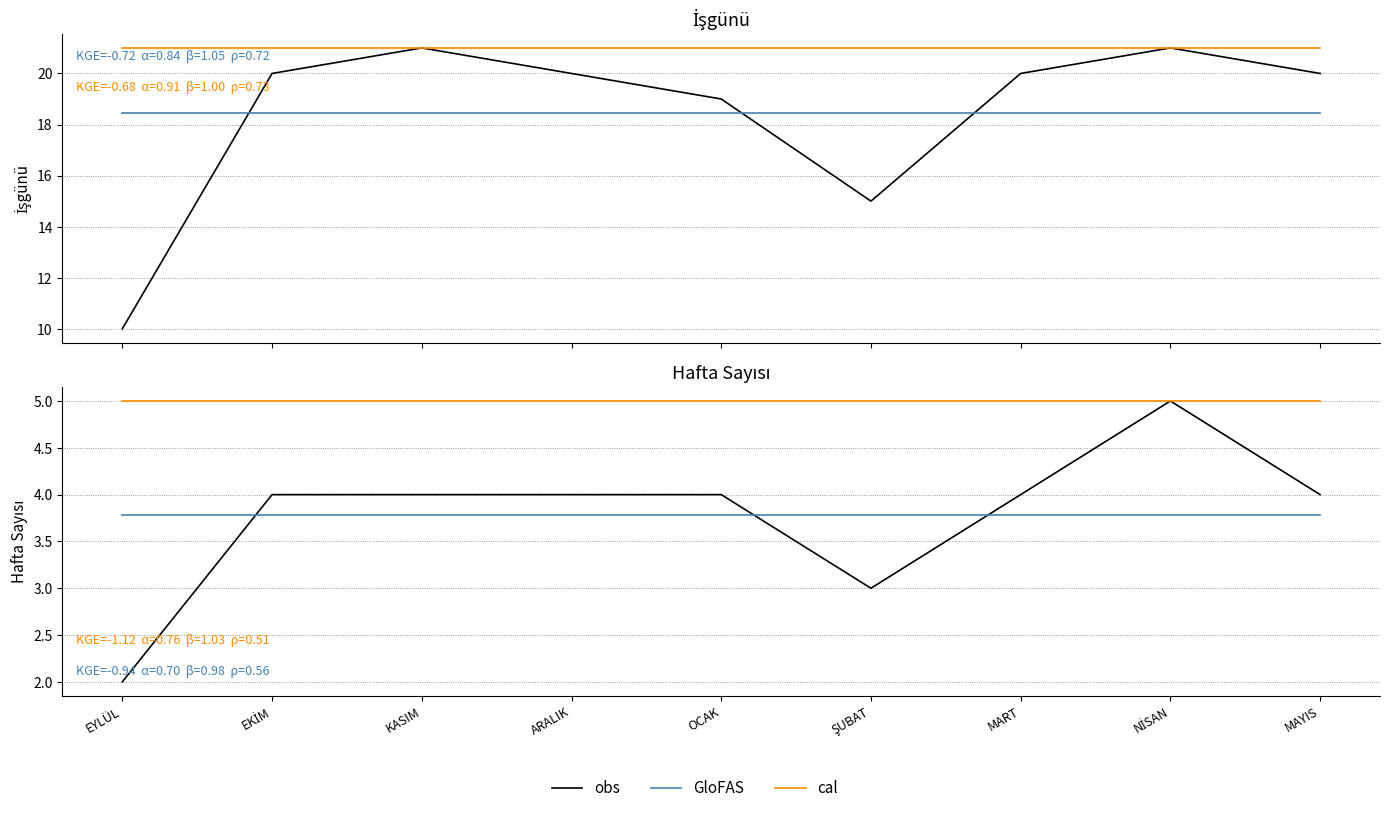

How many lines are shown in the chart?

3